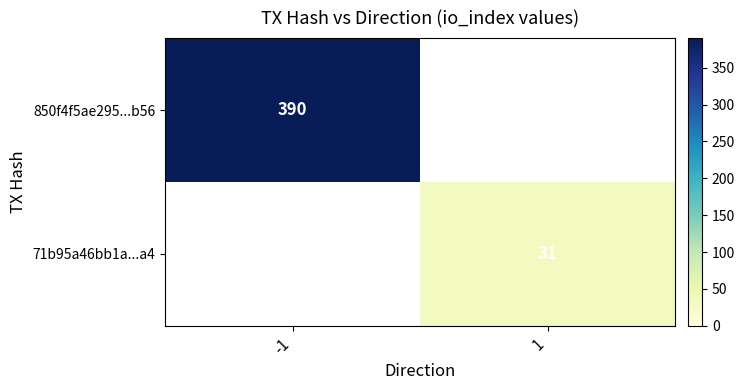

Is it true that 71b95a46bb1a...a4 equals 31 at 1?

True